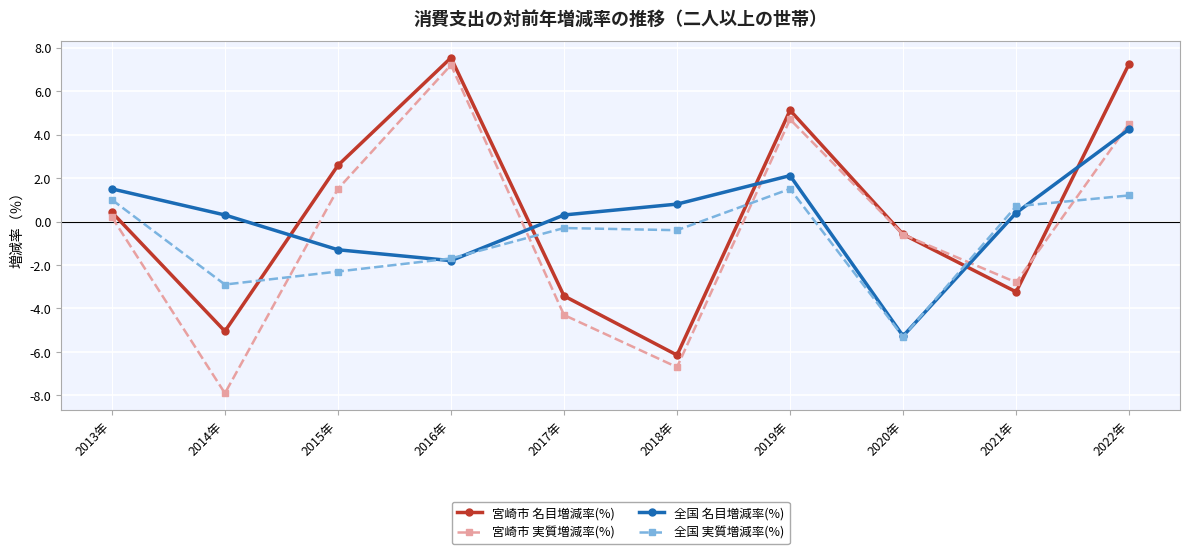

Which series changed the most between 2015年 and 2018年?

宮崎市 名目増減率(%)